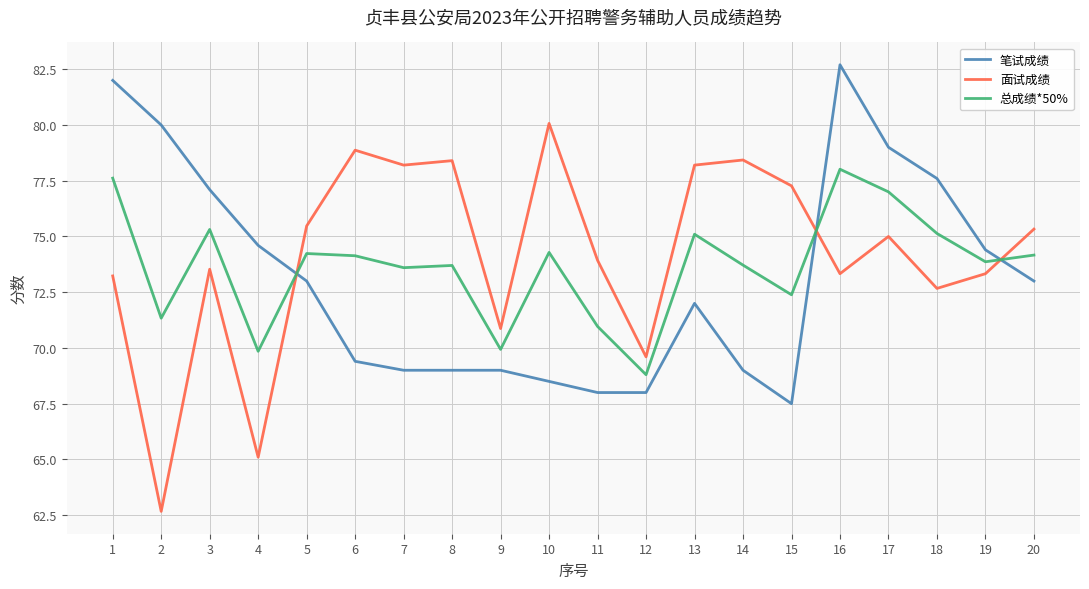

True or false: 总成绩*50% has a value of 124.8 at 20.

False